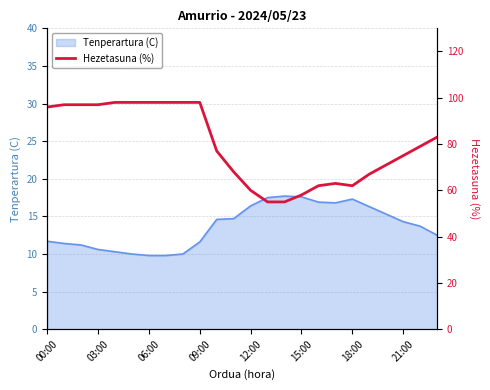

Is it true that the value at 00:00 is 27?

False